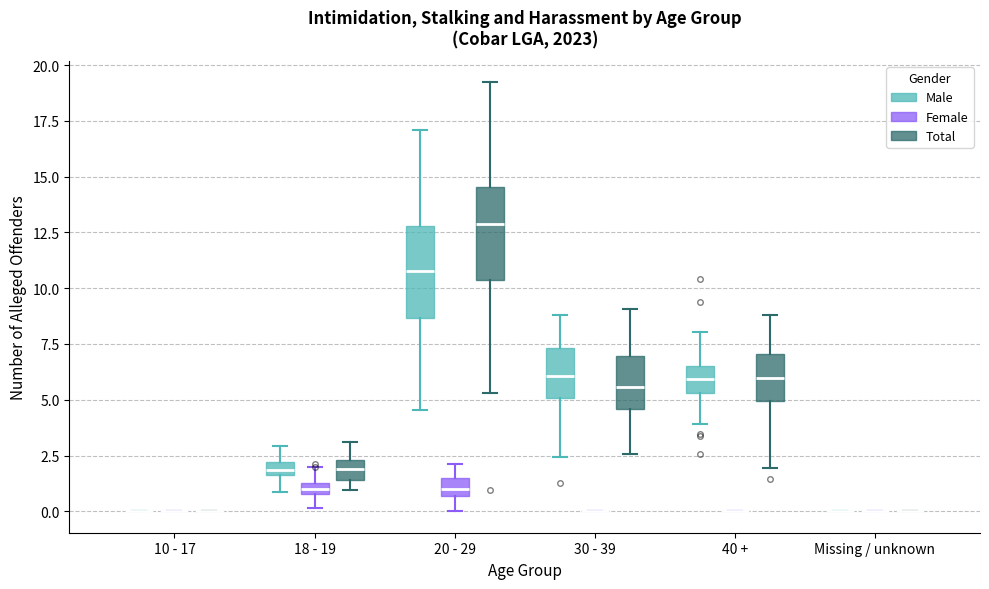

Where does the upper whisker of the box for 18 - 19 (Female) end on the y-axis? The values are not printed on the chart, so give them approximately, as read against the axis.

2.0